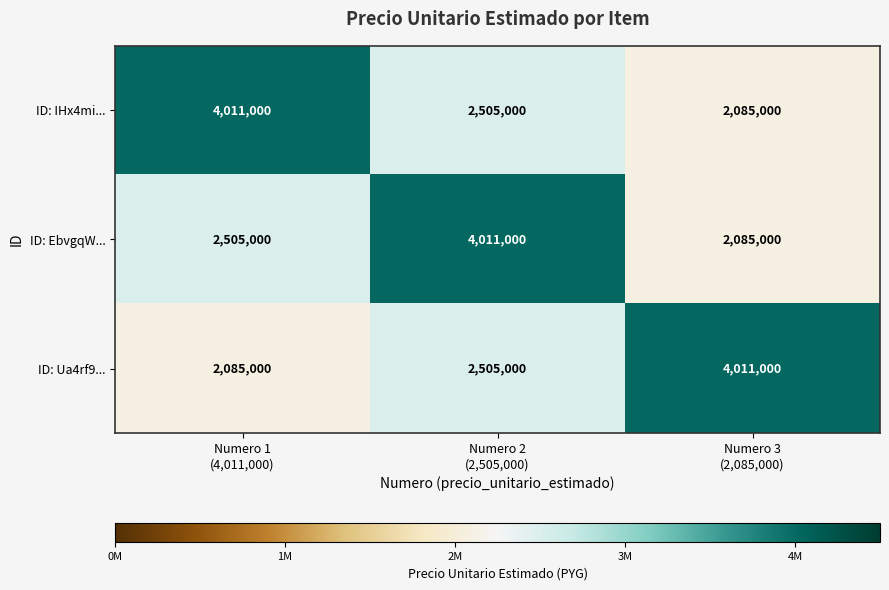

At how many categories does at least one series exceed 2493588?

3